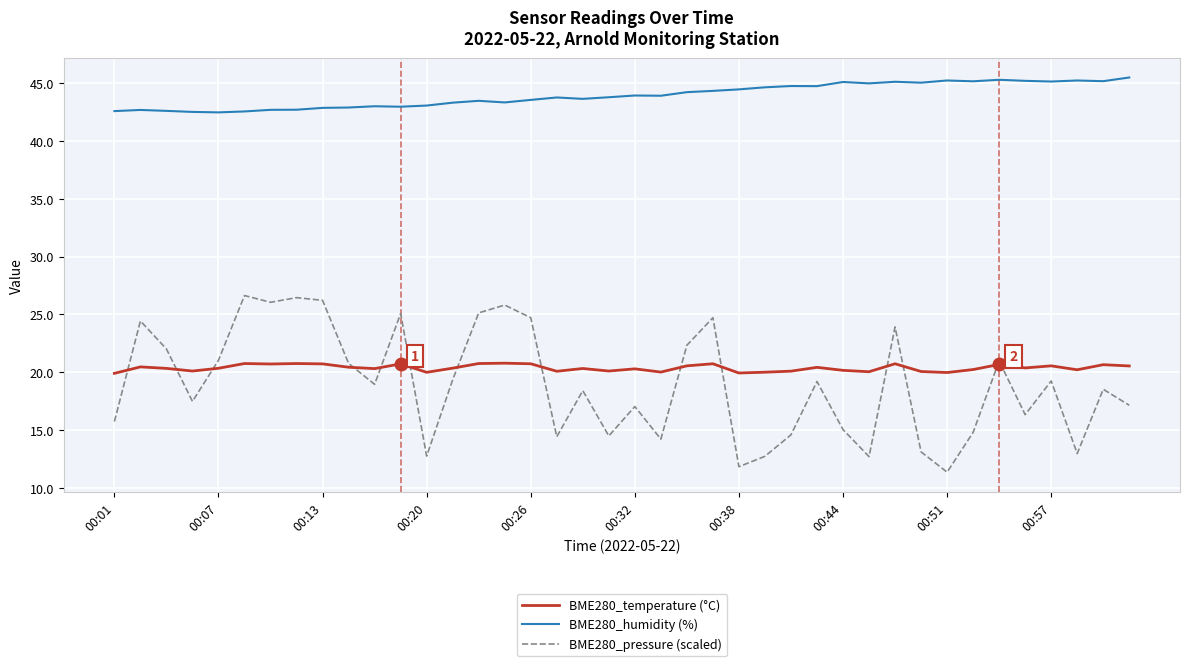

True or false: BME280_pressure (scaled) and BME280_humidity (%) intersect in this chart.

False